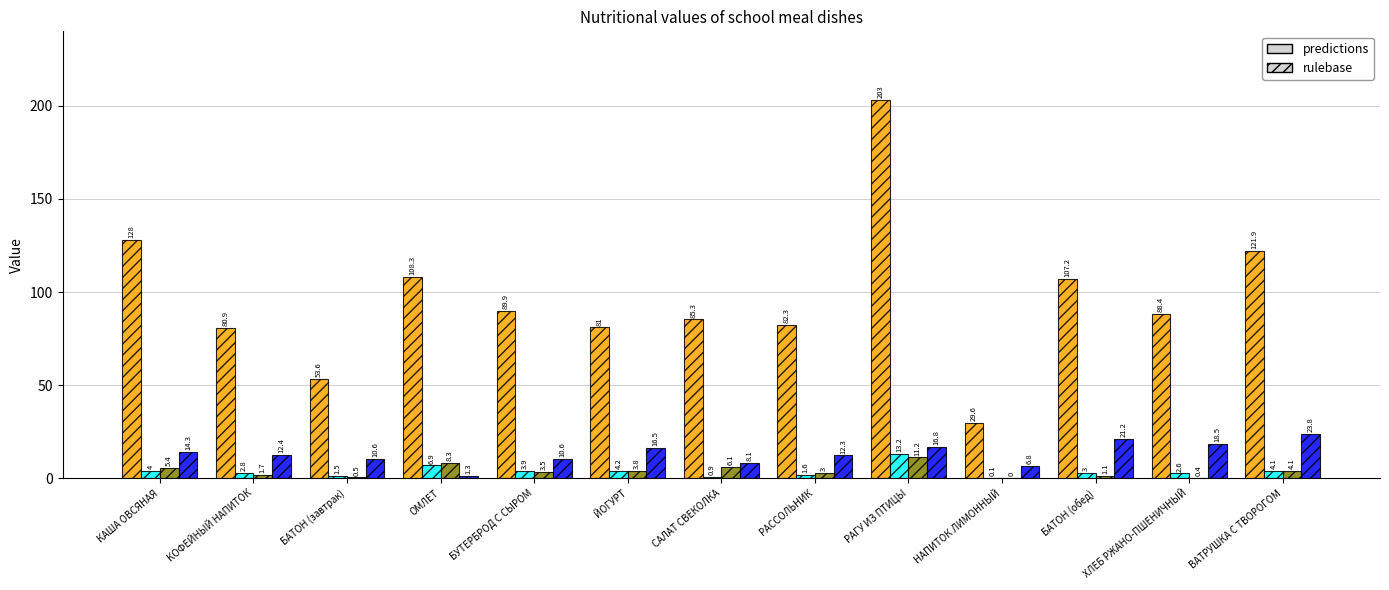

At which category is the sum across all series the highest?

РАГУ ИЗ ПТИЦЫ